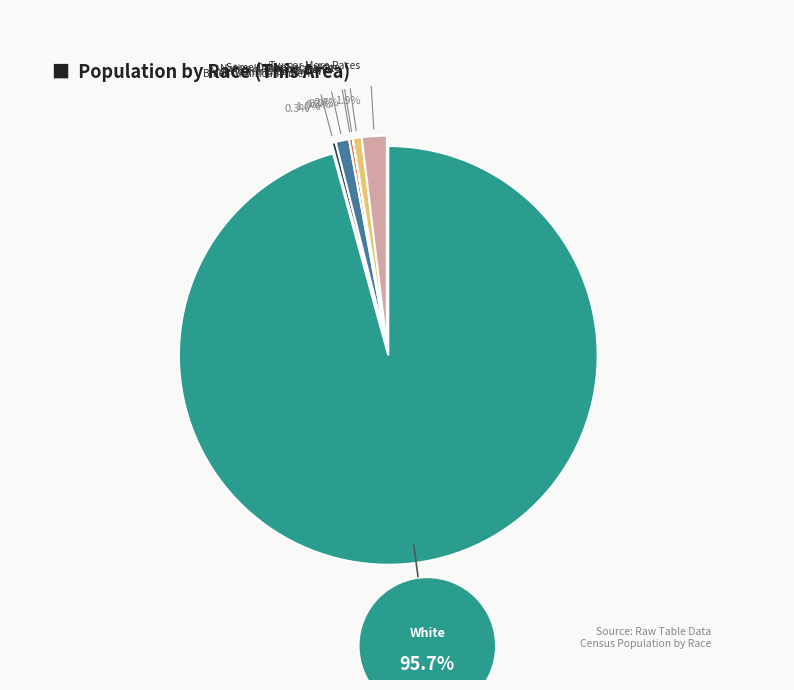

Which category has the smallest portion of the pie?

Native Hawaiian and Other Pacific Islander